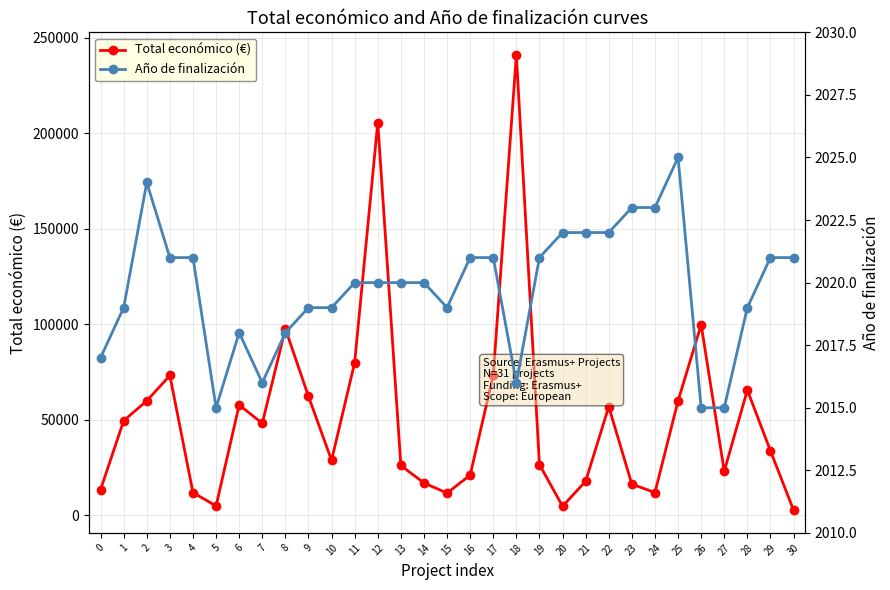

At which category does Año de finalización reach its first local peak?

2